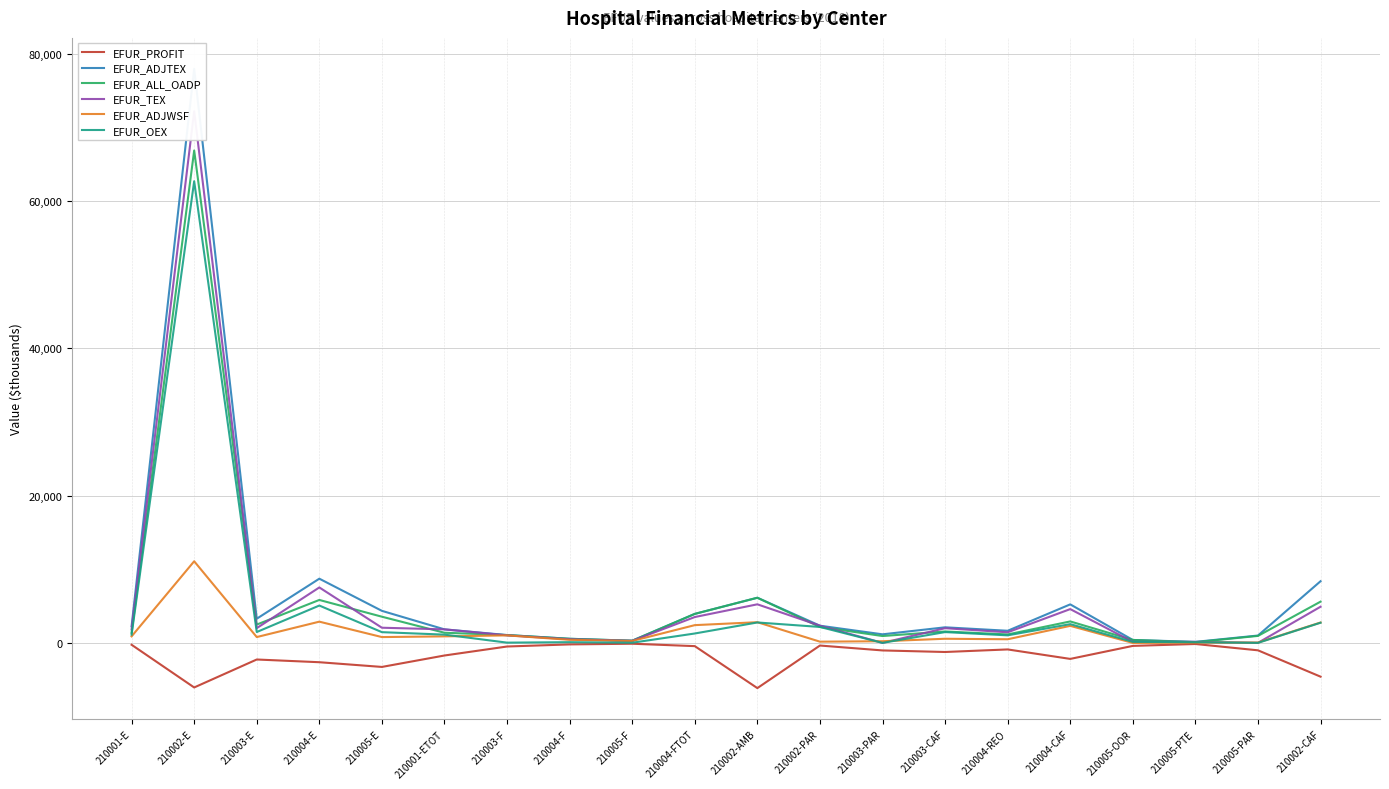

What is the sum of the EFUR_PROFIT values at 210005-PTE and 210005-F?

-255.1